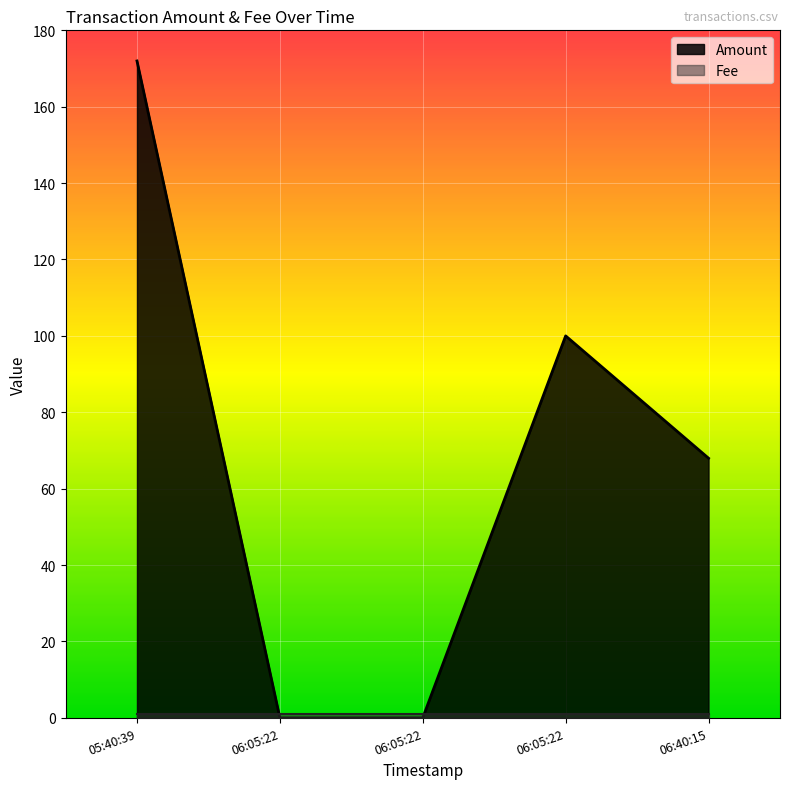

What is the difference between the maximum and second lowest values in the Amount series?

172.0